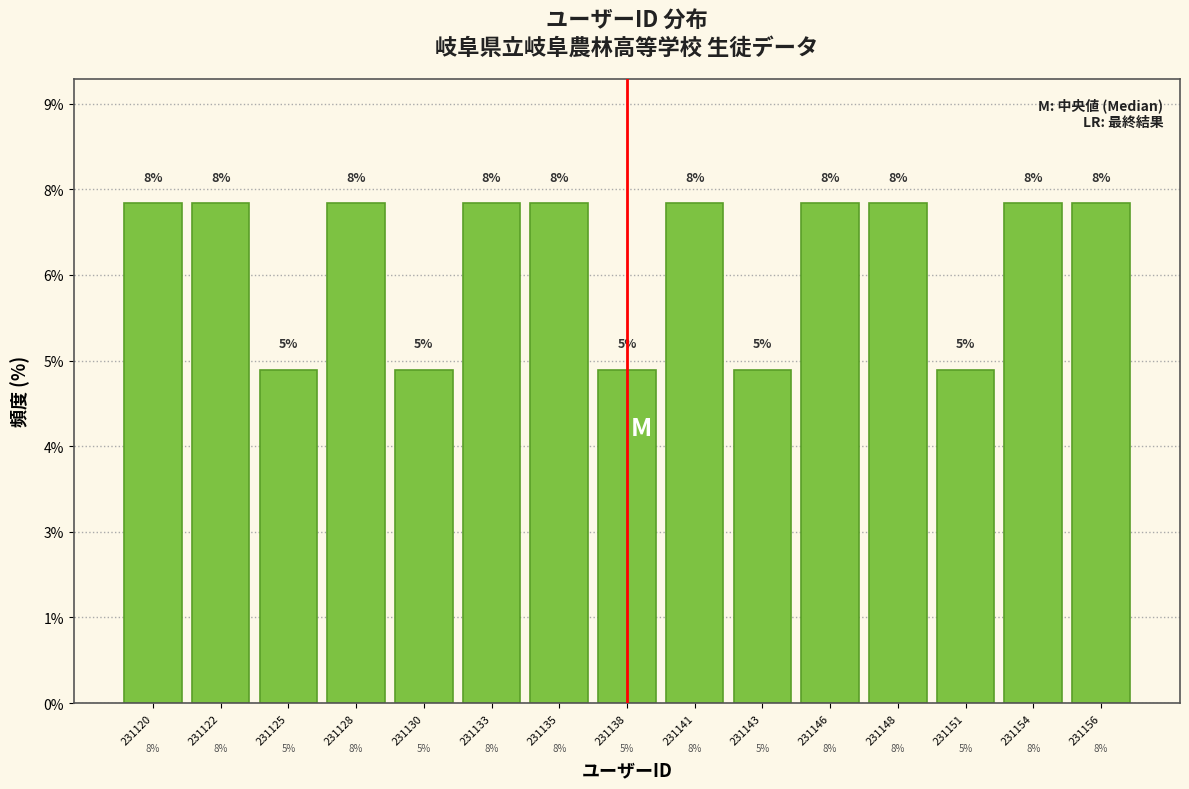

Are the bars horizontal?

No